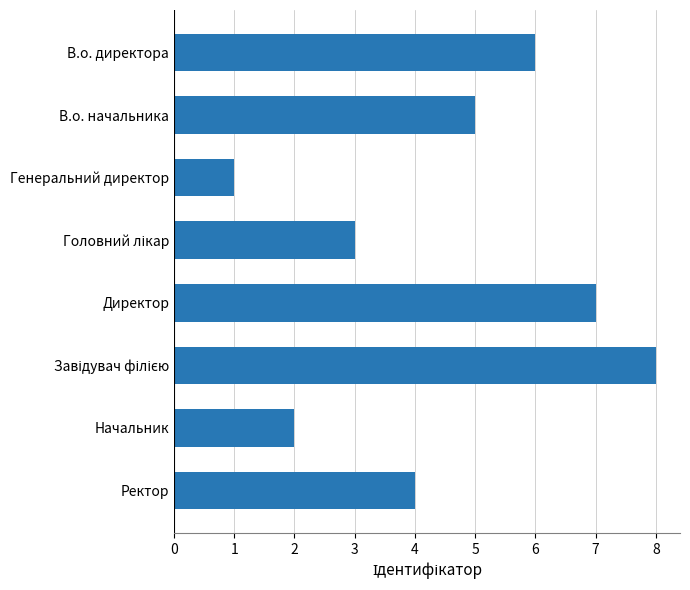

Are the bars horizontal?

Yes